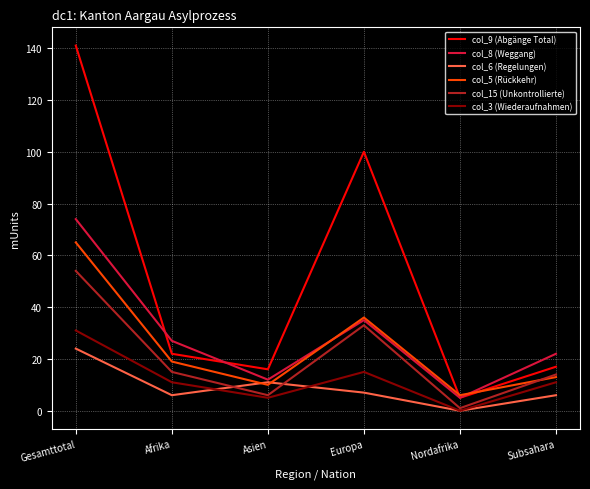

Reading right to left, list all the values displayed in this chart.

col_9 (Abgänge Total): 17	5	100	16	22	141
col_8 (Weggang): 22	5	35	12	27	74
col_6 (Regelungen): 6	0	7	11	6	24
col_5 (Rückkehr): 13	6	36	10	19	65
col_15 (Unkontrollierte): 14	1	33	6	15	54
col_3 (Wiederaufnahmen): 11	0	15	5	11	31